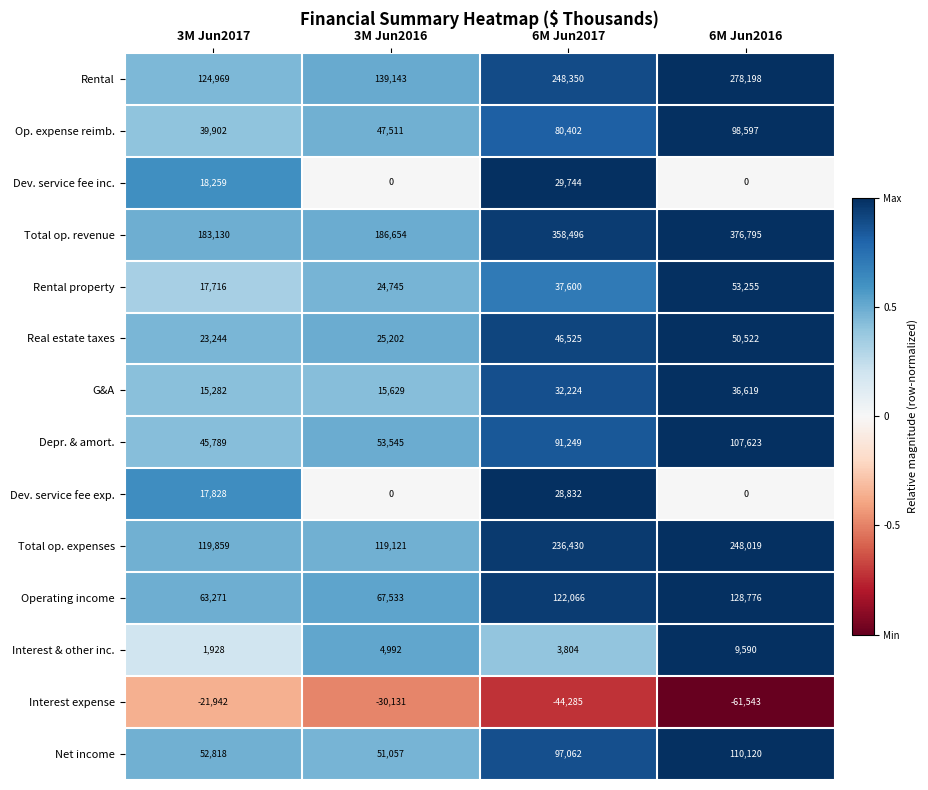

Between 3M Jun2017 and 6M Jun2017, which series saw the biggest shift?

Total op. revenue